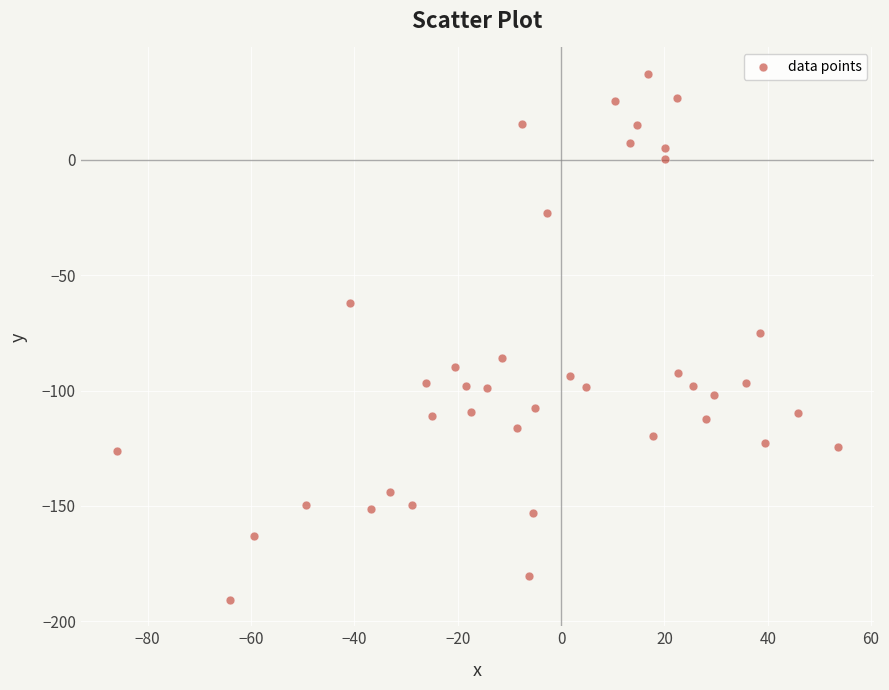

What is the range of X values (max minus min)?

139.6